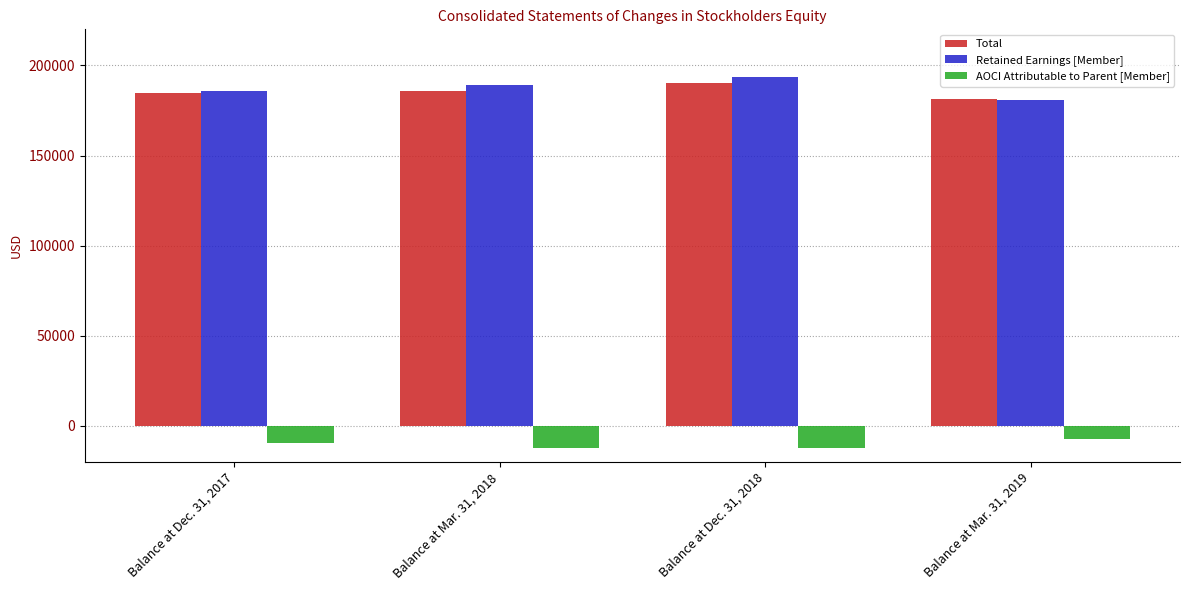

Which series changed the most between Balance at Dec. 31, 2017 and Balance at Dec. 31, 2018?

Retained Earnings [Member]